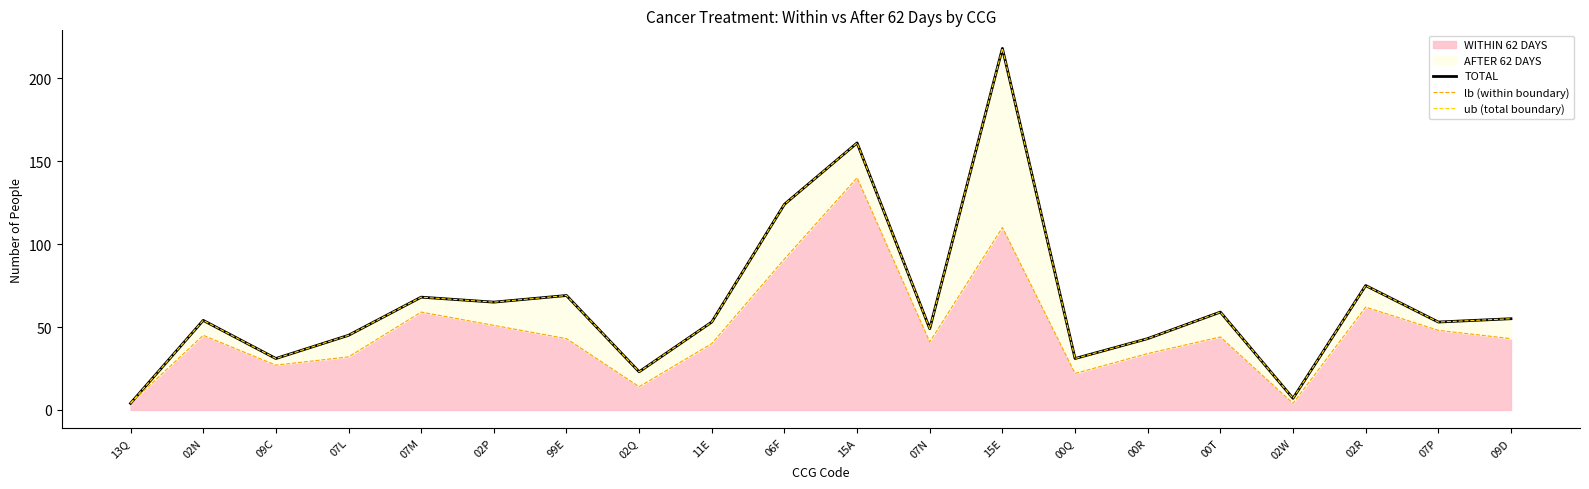

What is the sum of all lb (within boundary) values?

954